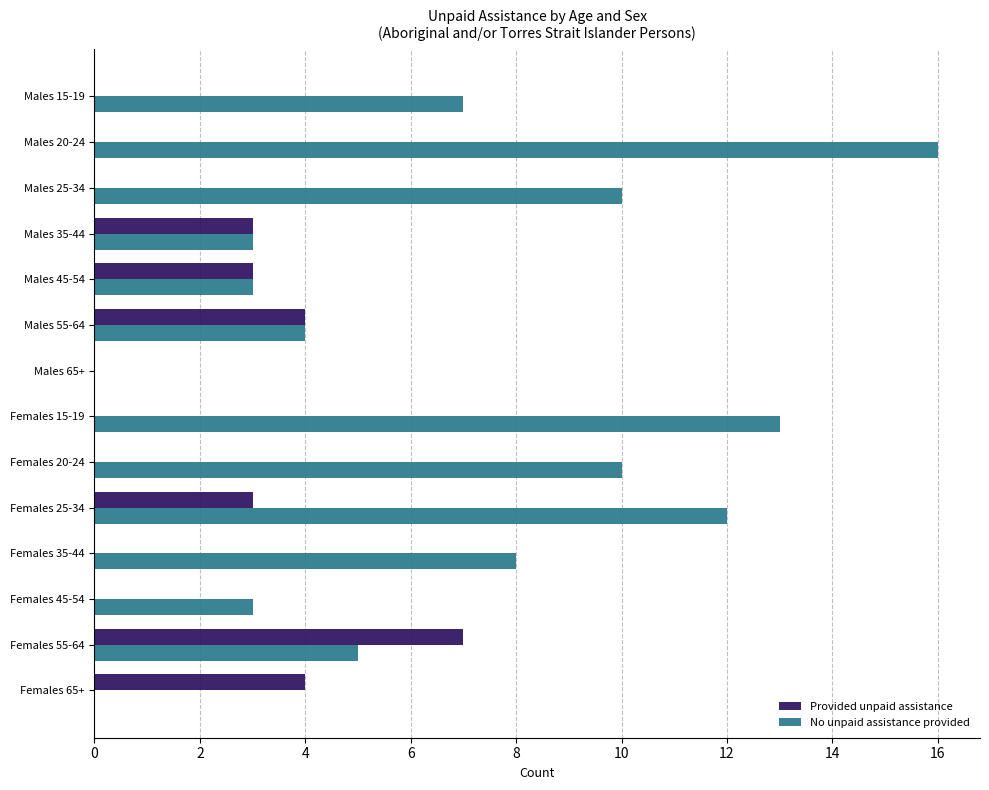

What is the sum of the Provided unpaid assistance values at Males 65+ and Females 25-34?

3